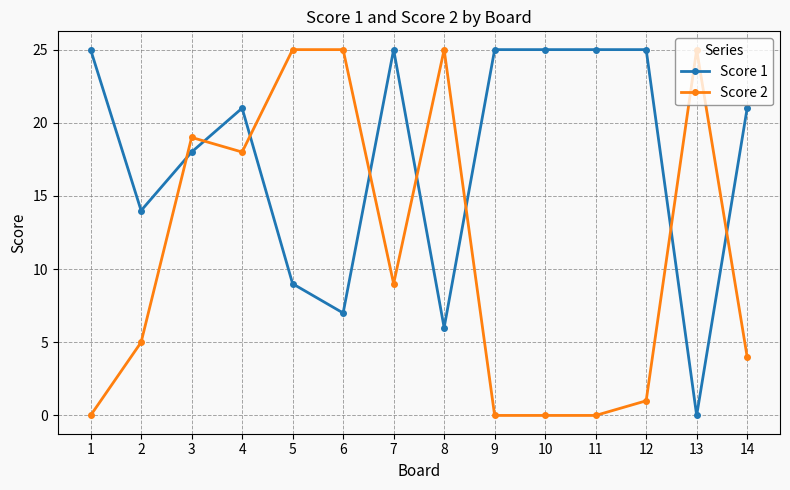

What is the total value across all series at 7?

34